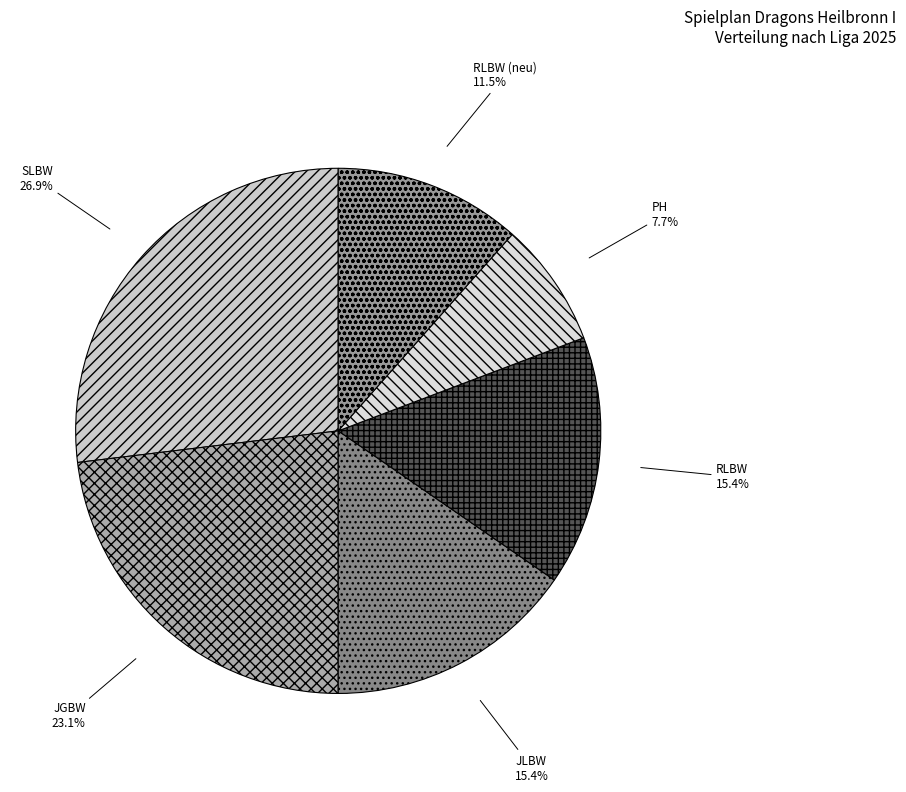

Combined, do JGBW and PH account for over 50%?

No